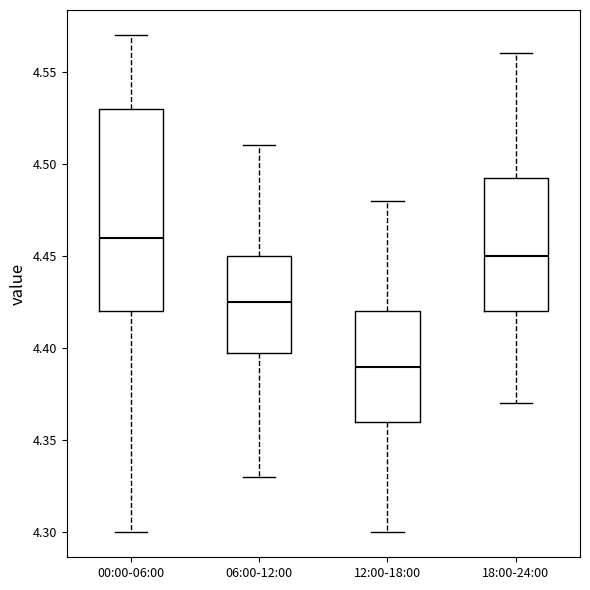

Reading left to right, transcribe this box plot: for each box, give where its median line is, the range the box spans, and where its two whiskers end, as read against the y-axis. The values are not printed on the chart, so give them approximately, as read against the axis.

00:00-06:00: median 4.460, box 4.420 to 4.530, whiskers 4.300 to 4.570
06:00-12:00: median 4.425, box 4.400 to 4.450, whiskers 4.330 to 4.510
12:00-18:00: median 4.390, box 4.360 to 4.420, whiskers 4.300 to 4.480
18:00-24:00: median 4.450, box 4.420 to 4.495, whiskers 4.370 to 4.560